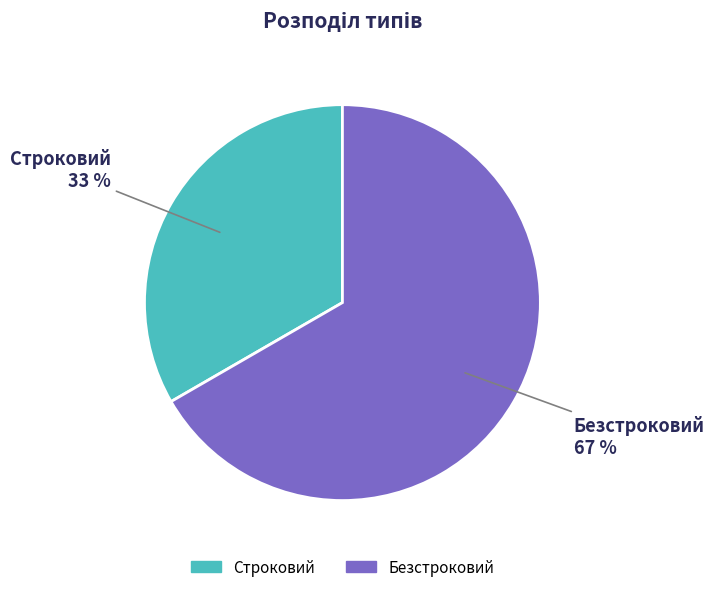

To the nearest percent, what is the average slice percentage?

50%